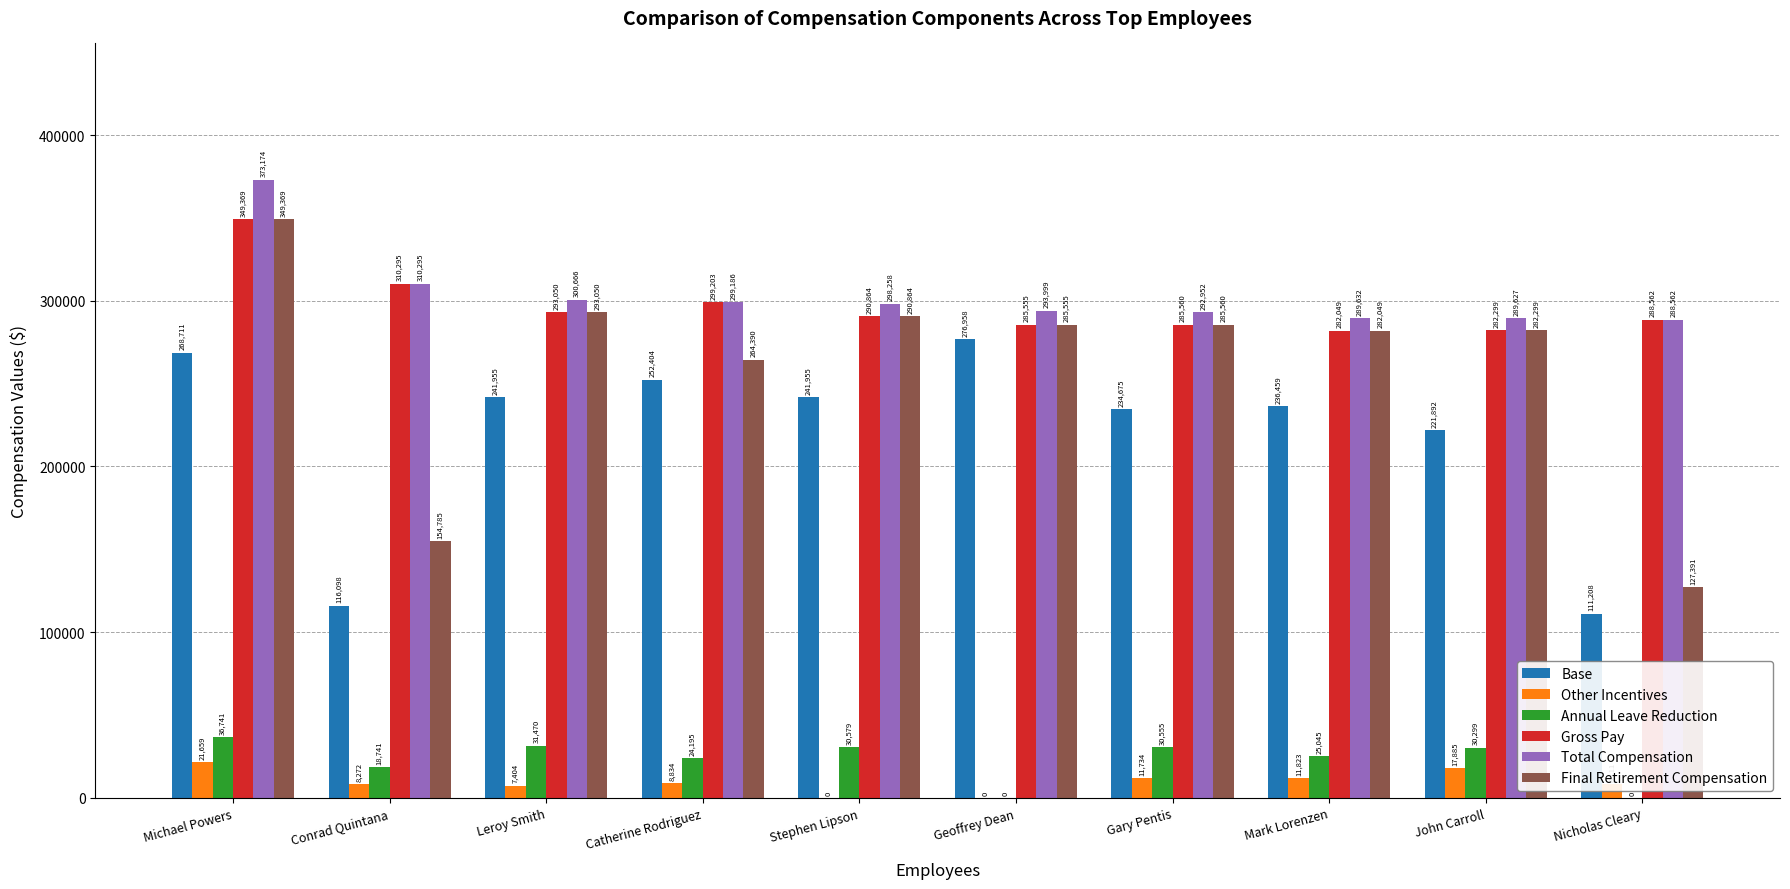

Is the value of Other Incentives at Leroy Smith greater than the value of Annual Leave Reduction at Nicholas Cleary?

Yes